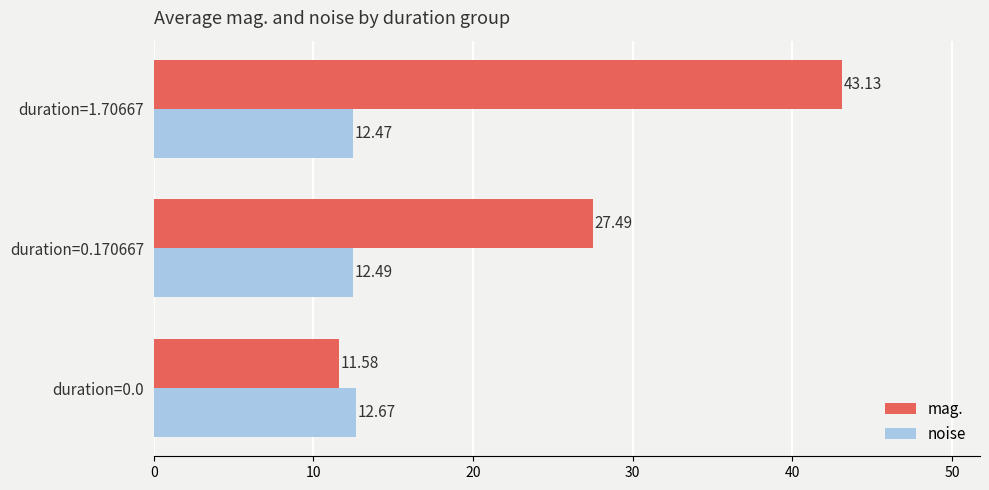

List the series in order of their peak value, lowest first.

noise, mag.